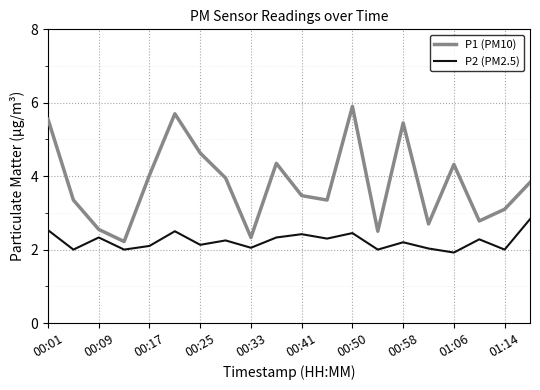

What is the difference between the maximum and minimum values in the P1 (PM10) series?

3.7